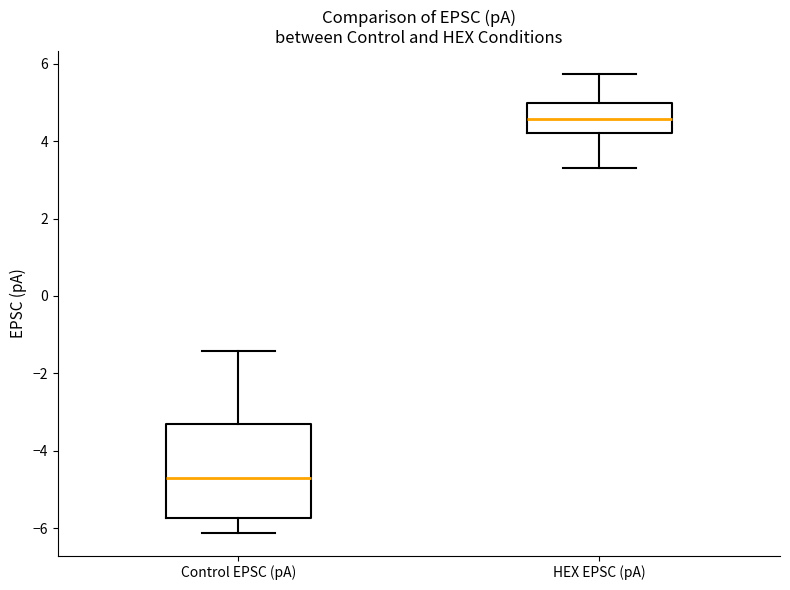

Where does the lower whisker of the box for HEX EPSC (pA) end on the y-axis? The values are not printed on the chart, so give them approximately, as read against the axis.

3.4